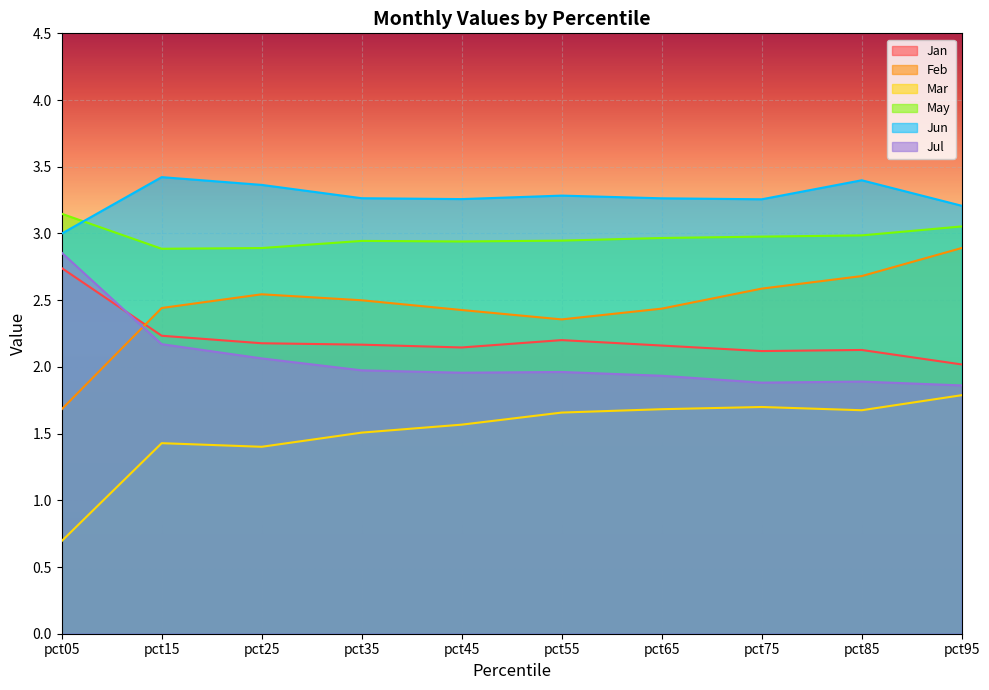

True or false: May has a value of 4.5 at pct25.

False